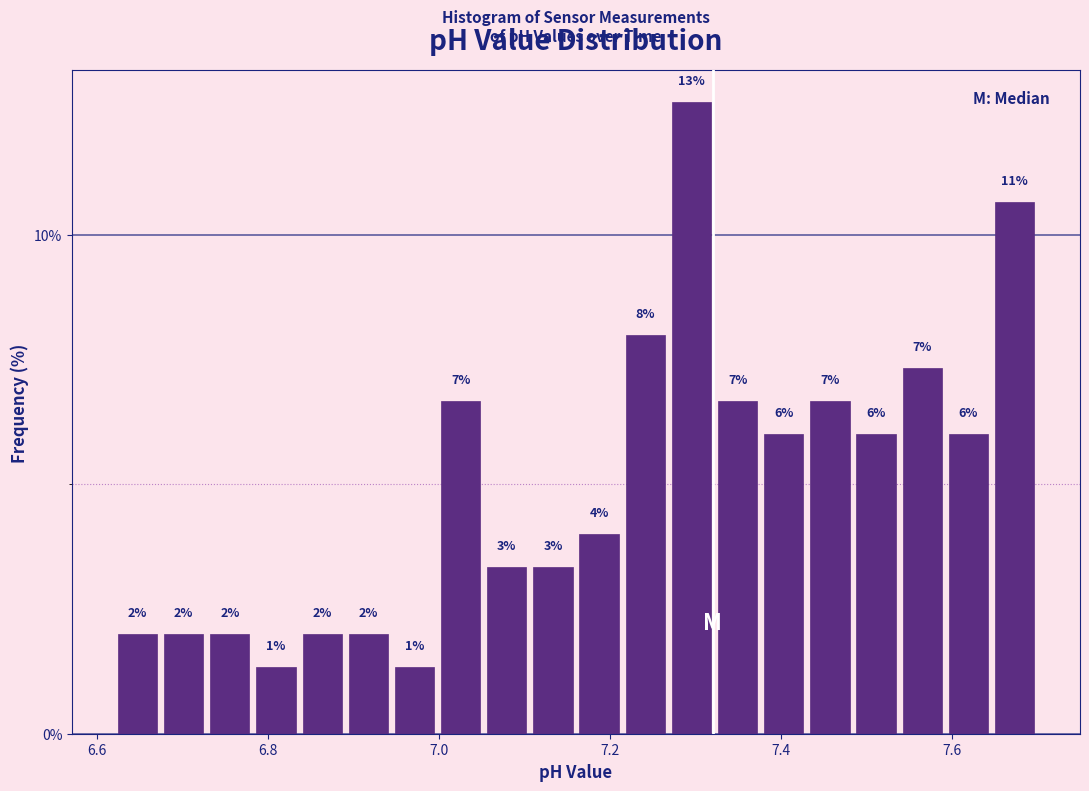

Read against the x-axis, roughly where is the centre of the tallest bar?

7.30